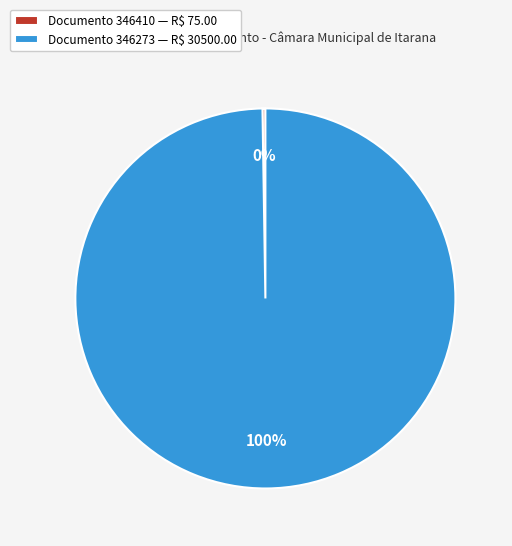

To the nearest percent, what is the difference between the largest and smallest slice percentages?

100%